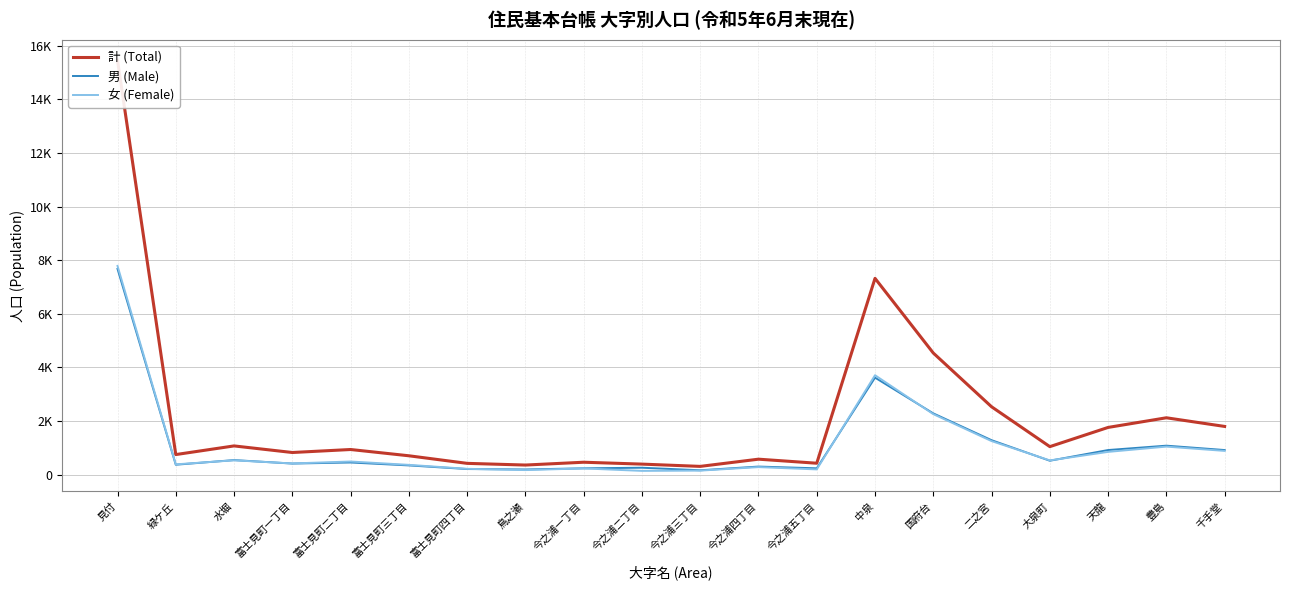

How many lines are shown in the chart?

3